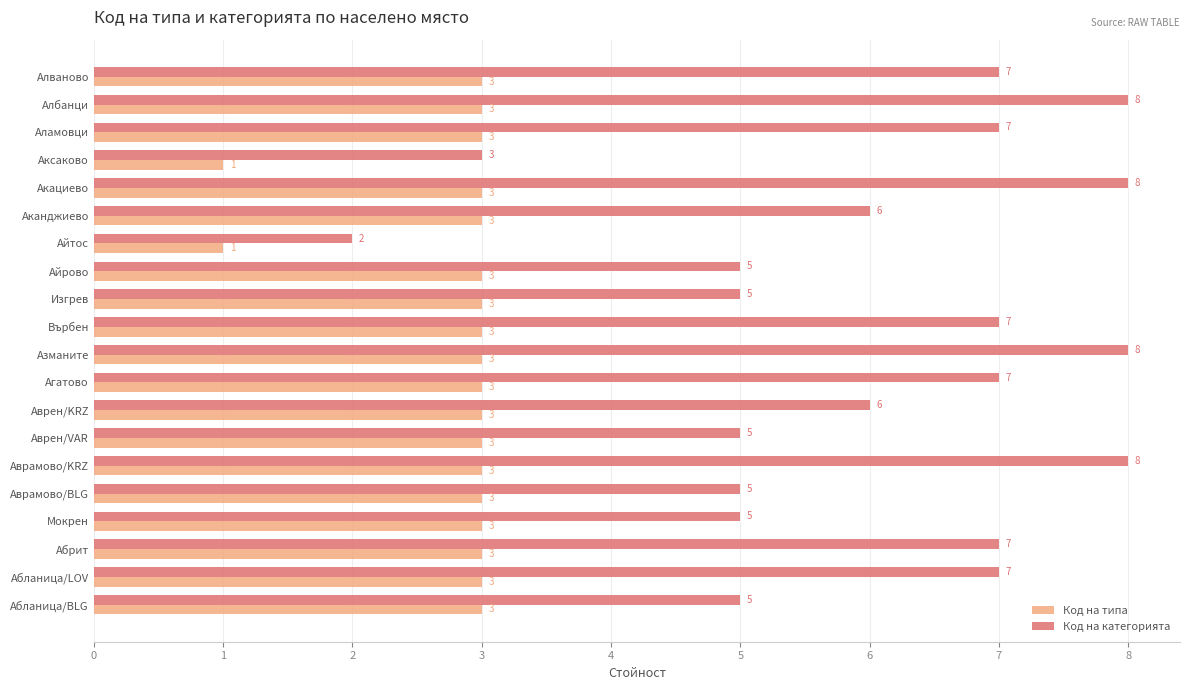

What is the minimum value shown in the chart?

1